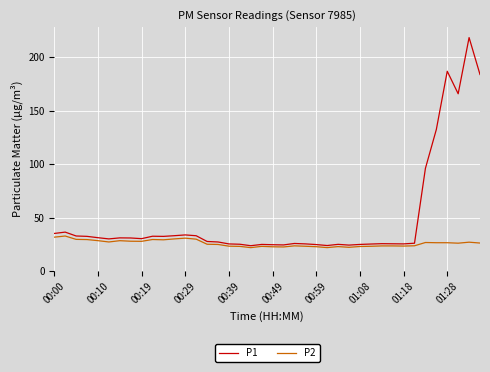

List the series in order of their peak value, highest first.

P1, P2